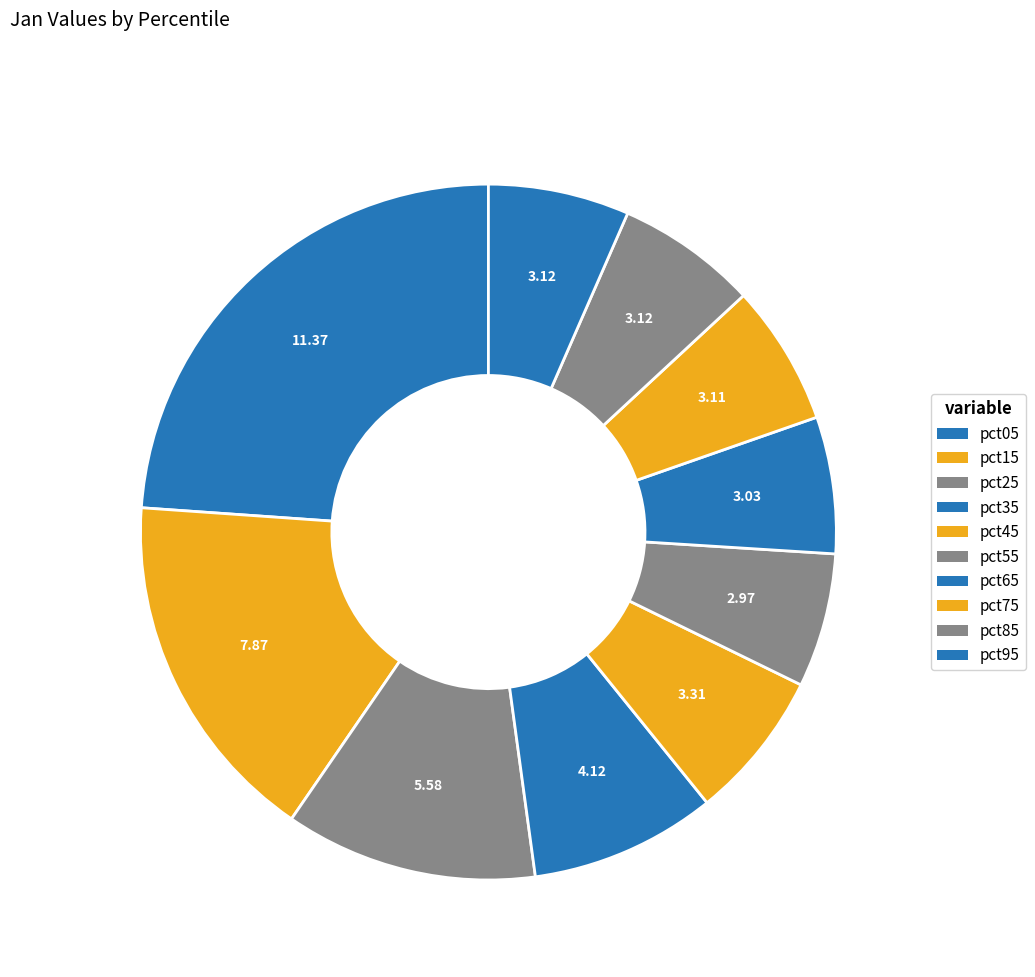

To the nearest percent, what percentage of the pie is pct55?

6%